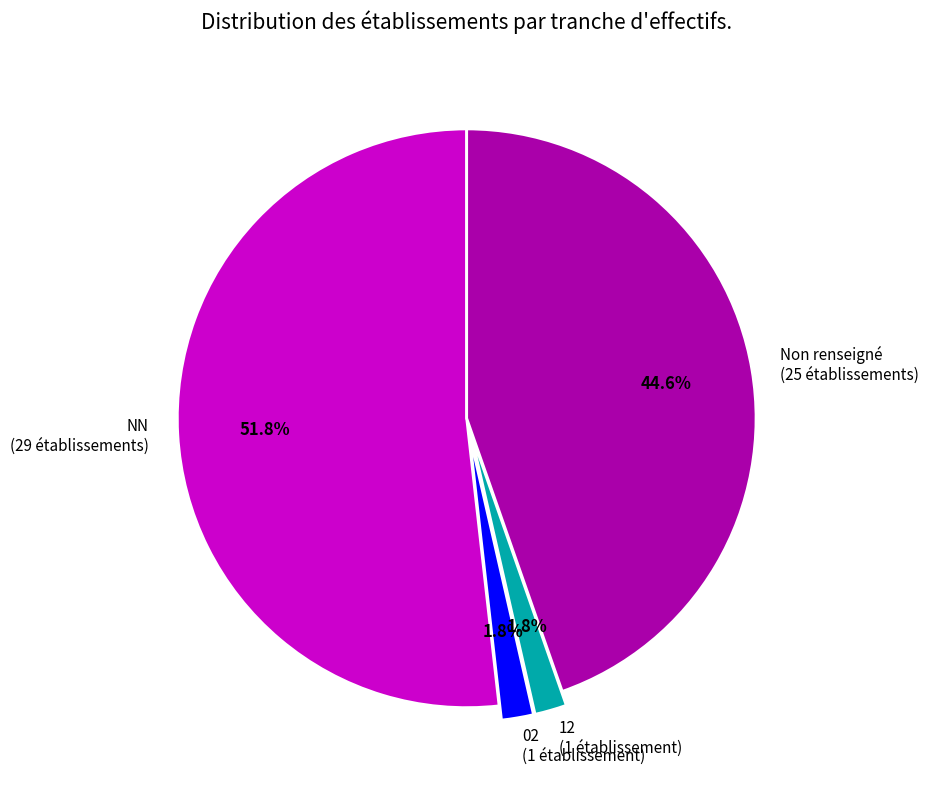

Which category has the biggest portion of the pie?

NN (29 établissements)